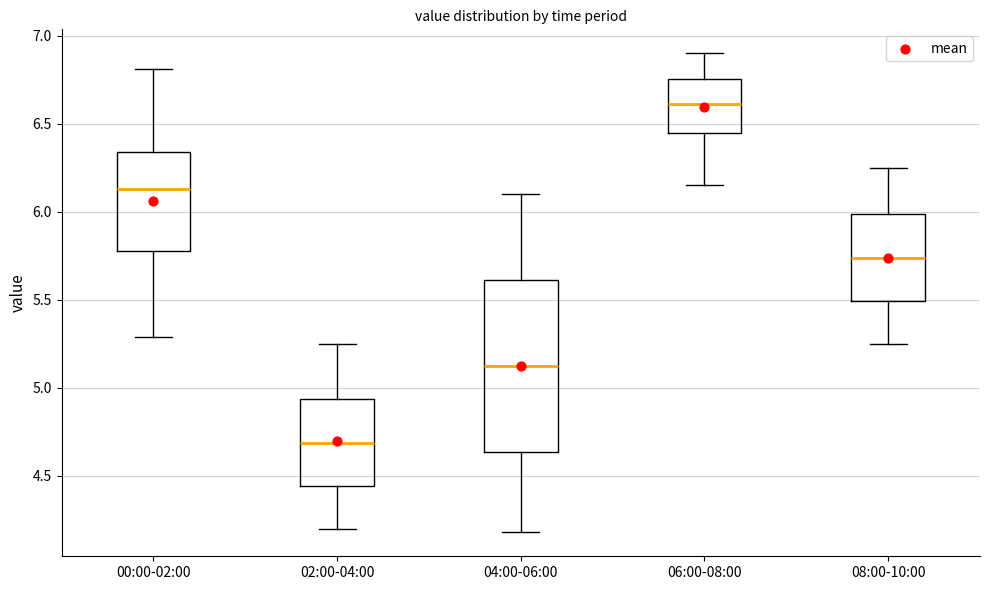

Reading left to right, transcribe this box plot: for each box, give where its median line is, the range the box spans, and where its two whiskers end, as read against the y-axis. The values are not printed on the chart, so give them approximately, as read against the axis.

00:00-02:00: median 6.15, box 5.80 to 6.35, whiskers 5.30 to 6.80
02:00-04:00: median 4.70, box 4.45 to 4.95, whiskers 4.20 to 5.25
04:00-06:00: median 5.15, box 4.65 to 5.60, whiskers 4.20 to 6.10
06:00-08:00: median 6.60, box 6.45 to 6.75, whiskers 6.15 to 6.90
08:00-10:00: median 5.75, box 5.50 to 6.00, whiskers 5.25 to 6.25